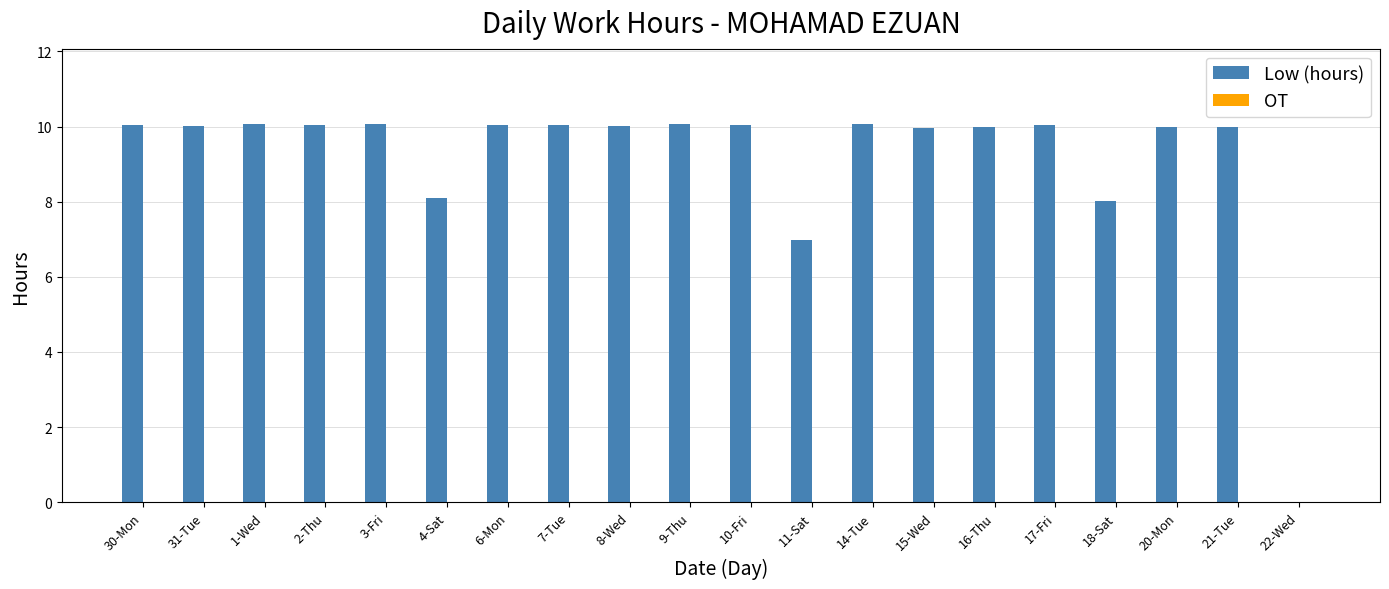

What is the change in value from 9-Thu to 18-Sat?

-2.0